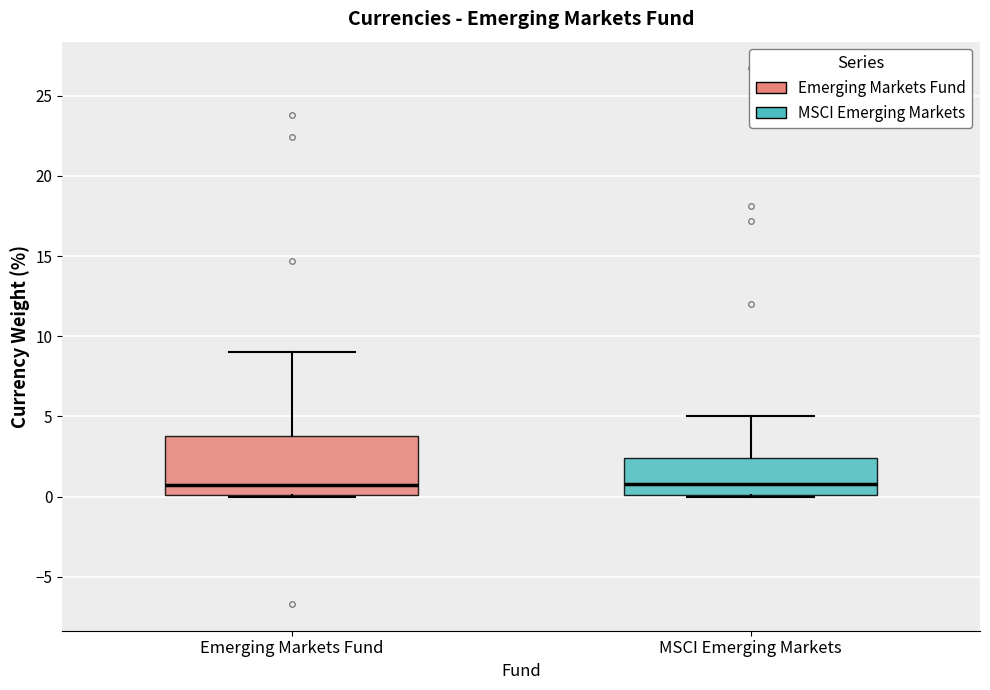

Where is the upper edge of the box for Emerging Markets Fund on the y-axis? The values are not printed on the chart, so give them approximately, as read against the axis.

4.0